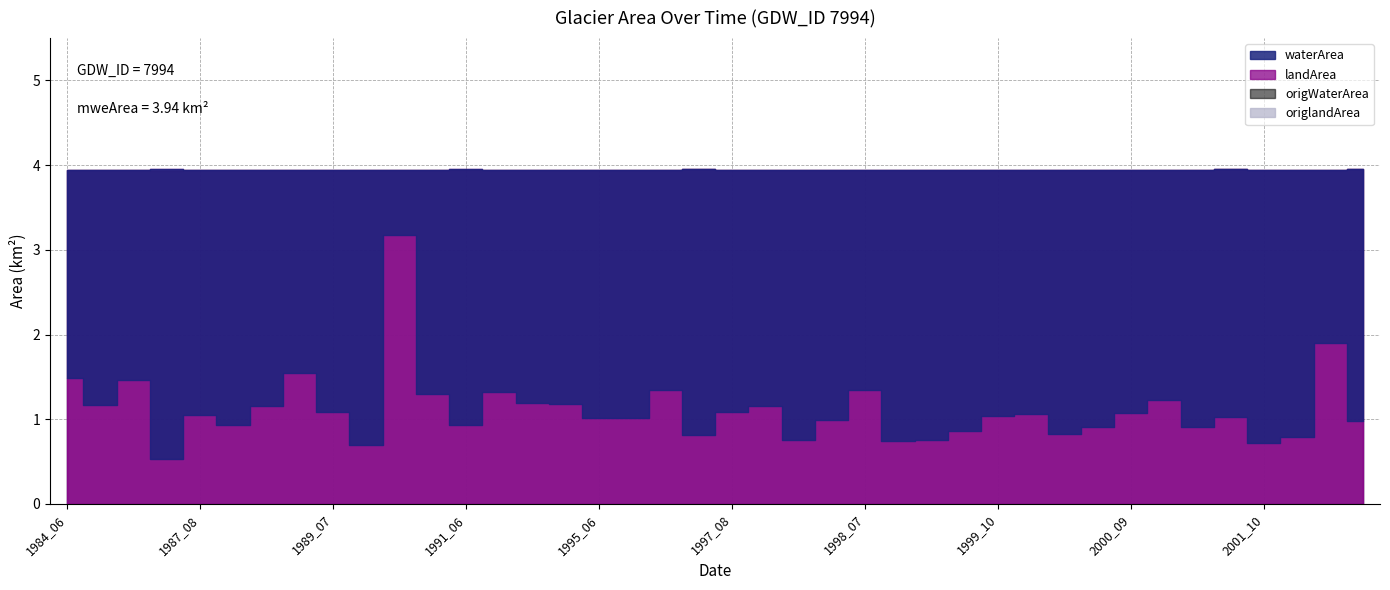

How many data points does each series have?

40